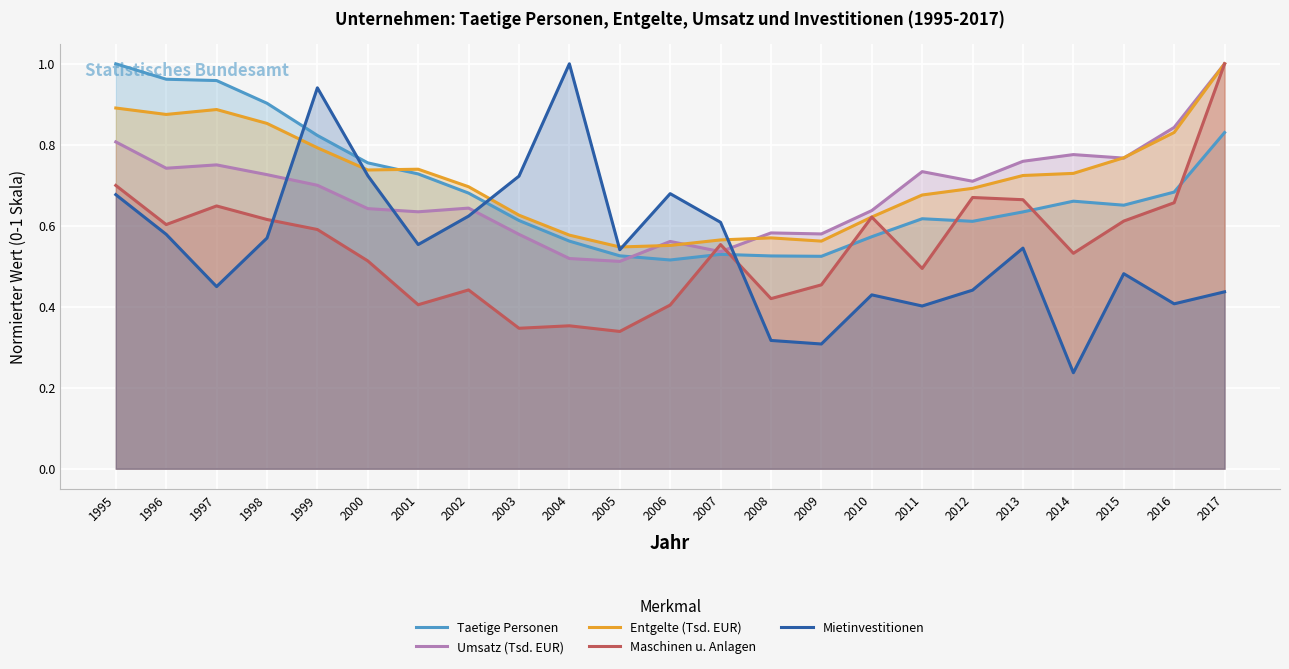

What is the smallest value displayed?

0.2